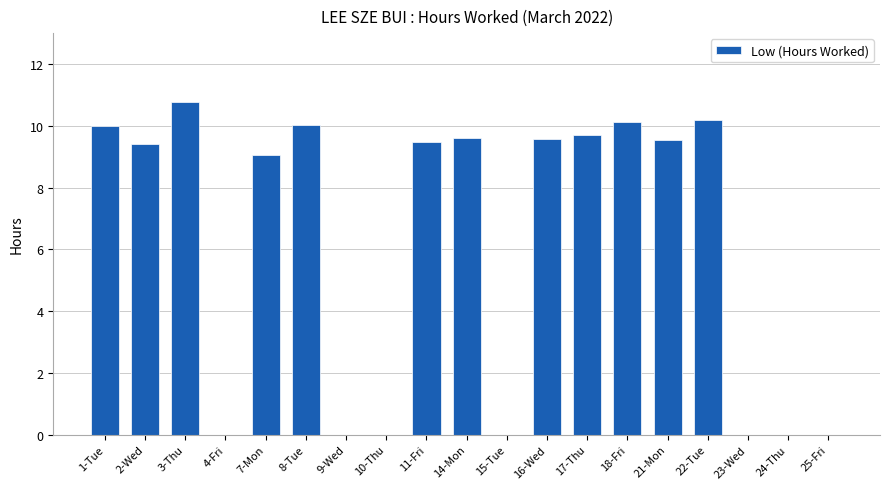

Between 2-Wed and 4-Fri, which is larger?

2-Wed